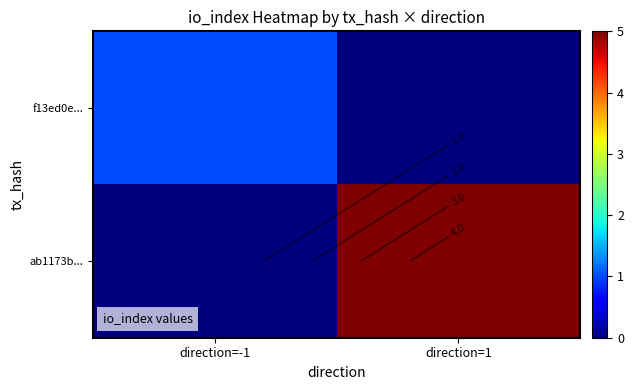

Is it true that ab1173b... equals 5 at direction=1?

True